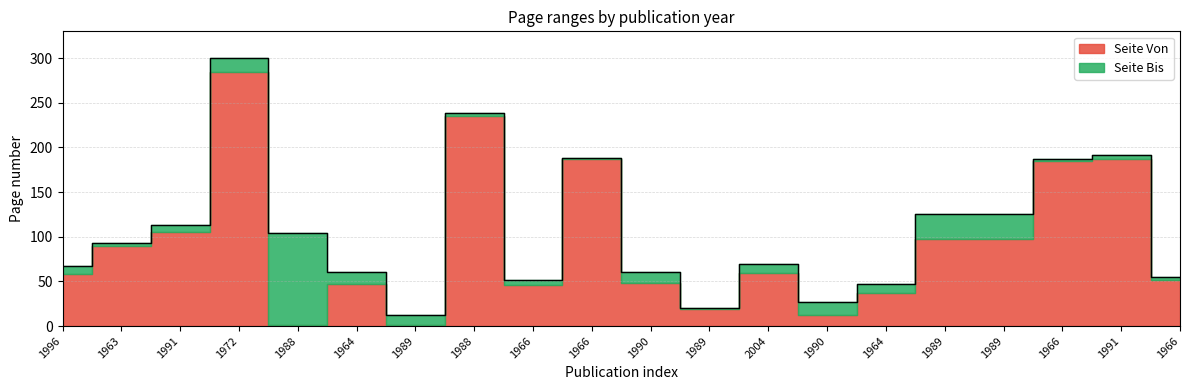

The value at 1966 is 188. True or false?

True